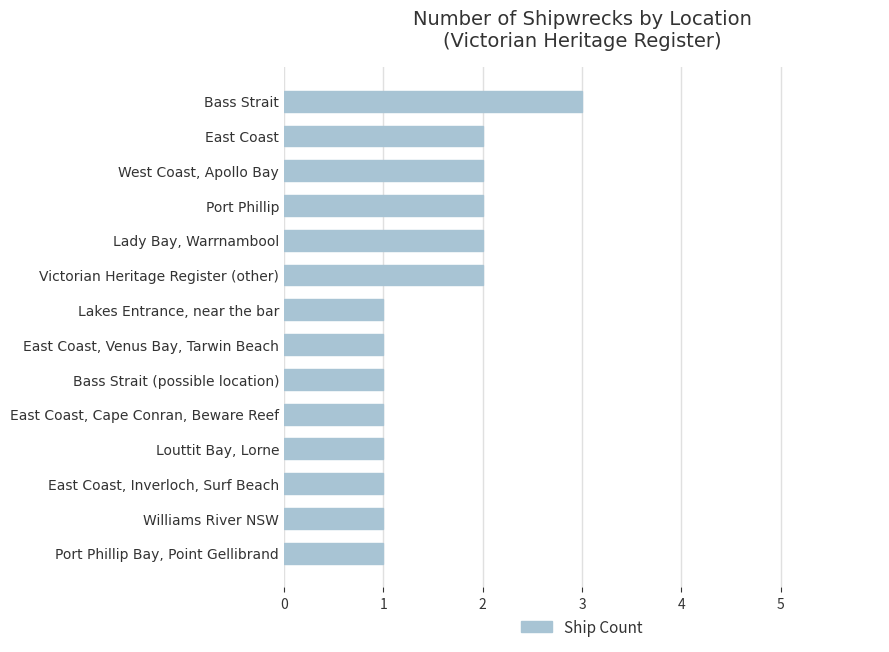

The value at East Coast is 1. True or false?

False